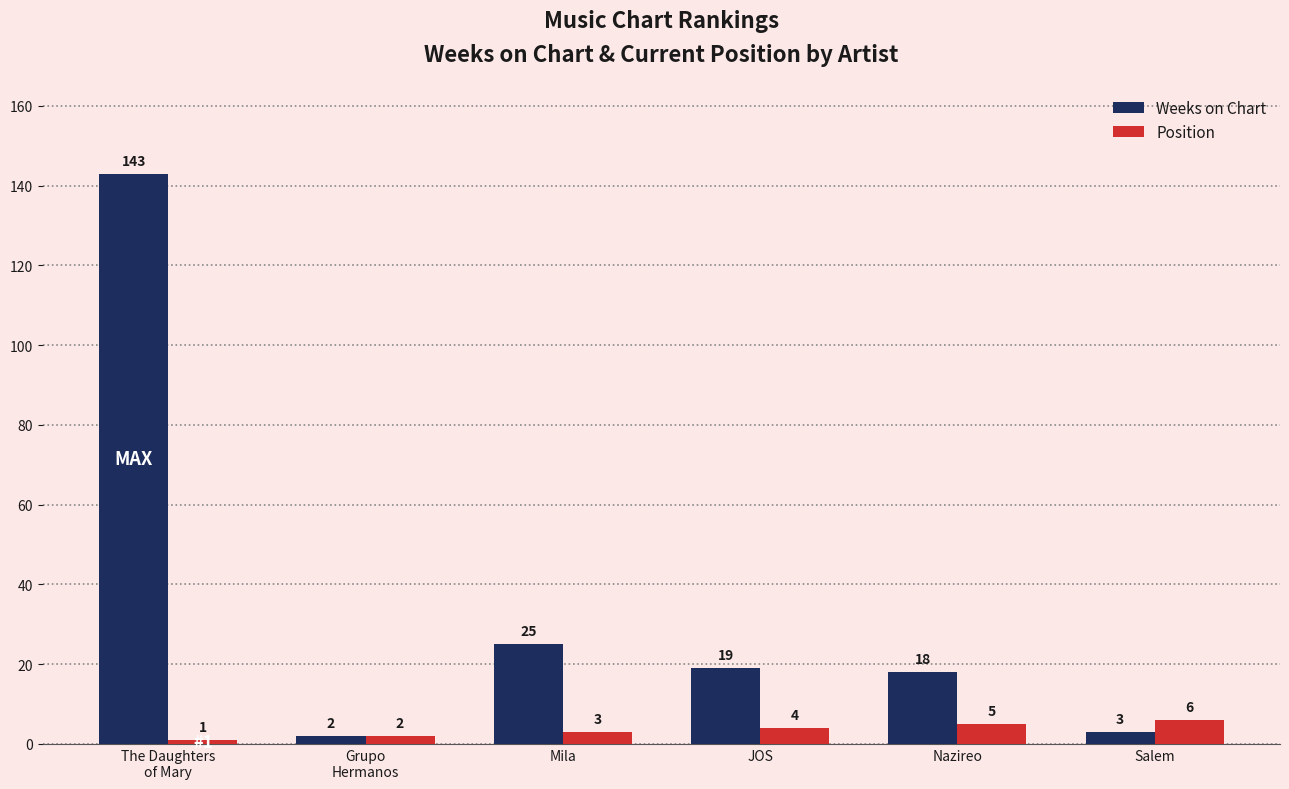

What is the minimum value for Weeks on Chart?

2